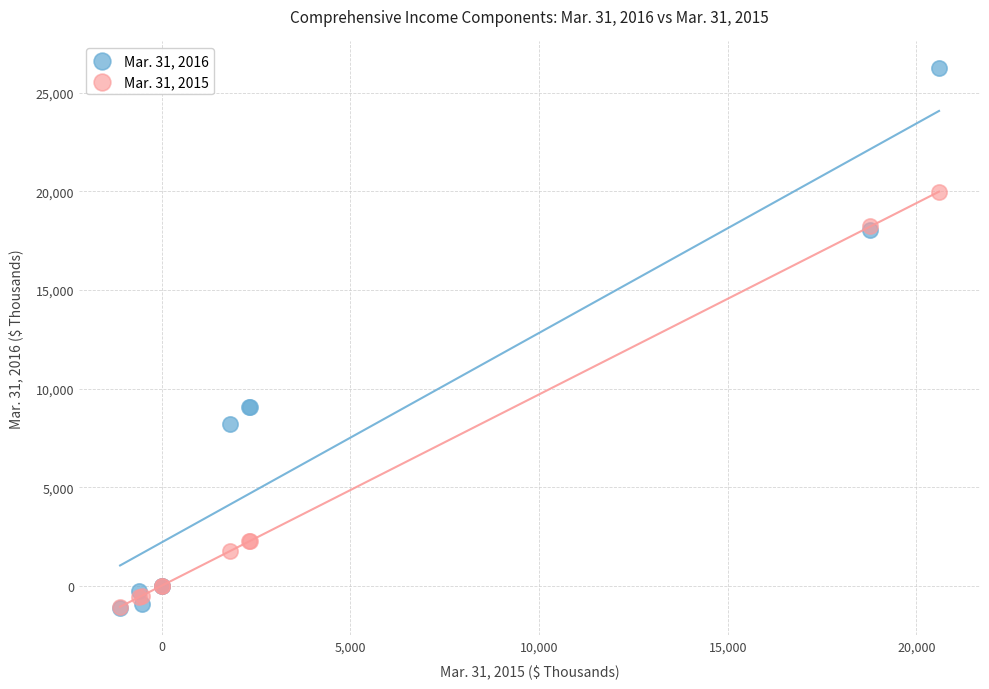

Which series contains the highest Y value?

Mar. 31, 2016